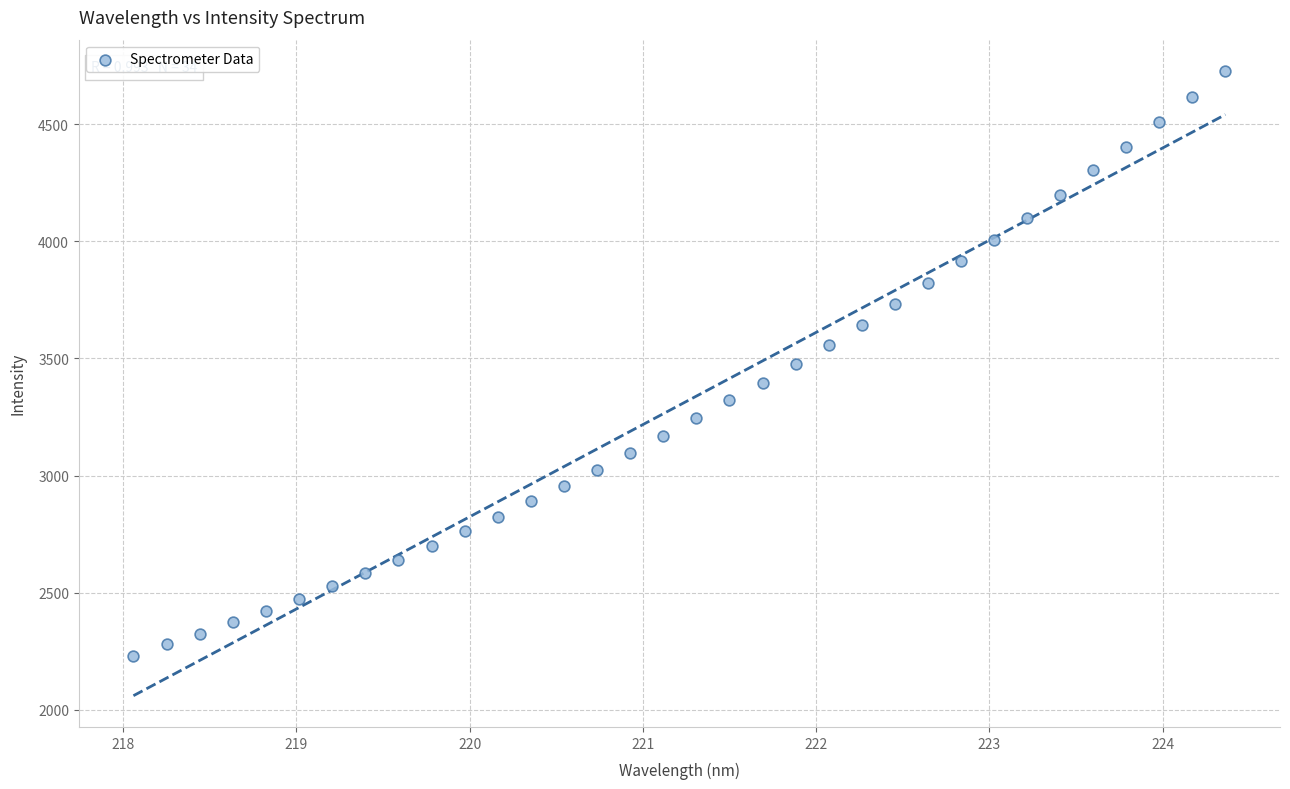

What is the range of X values (max minus min)?

6.3